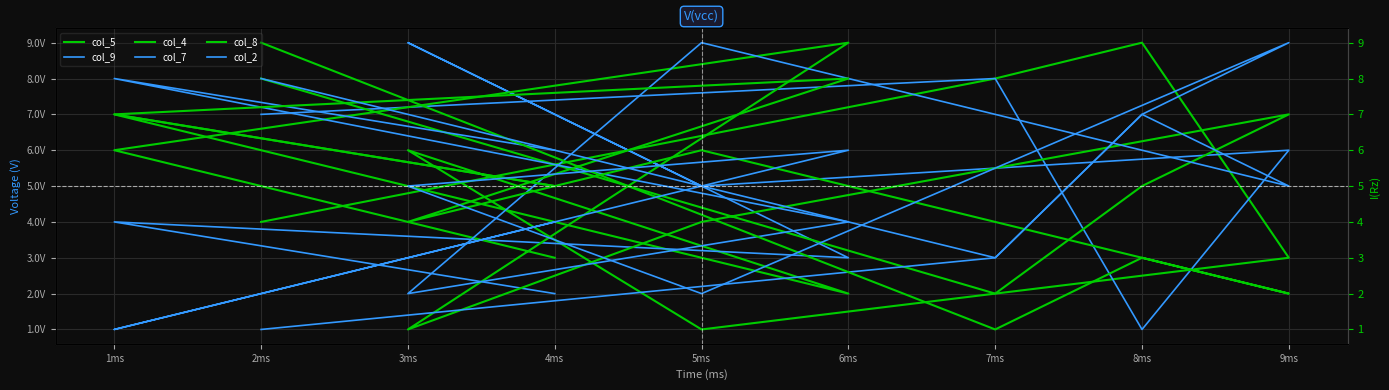

The value of col_8 at 9ms is 2. True or false?

True